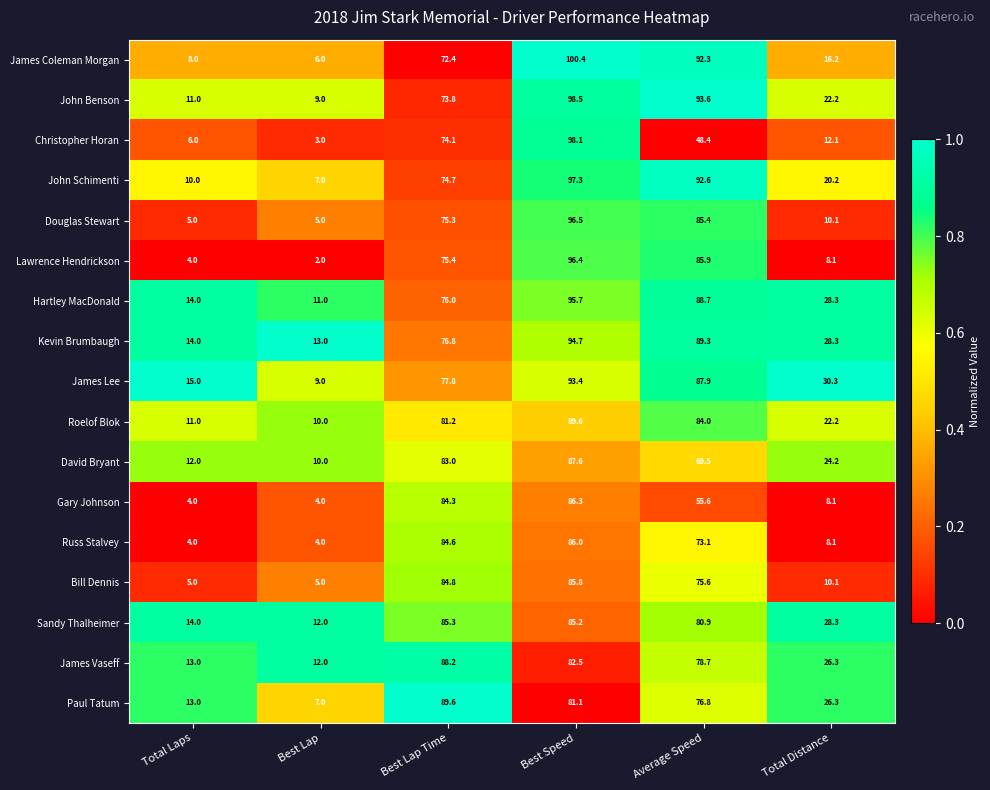

Which series has the widest spread of values?

Christopher Horan